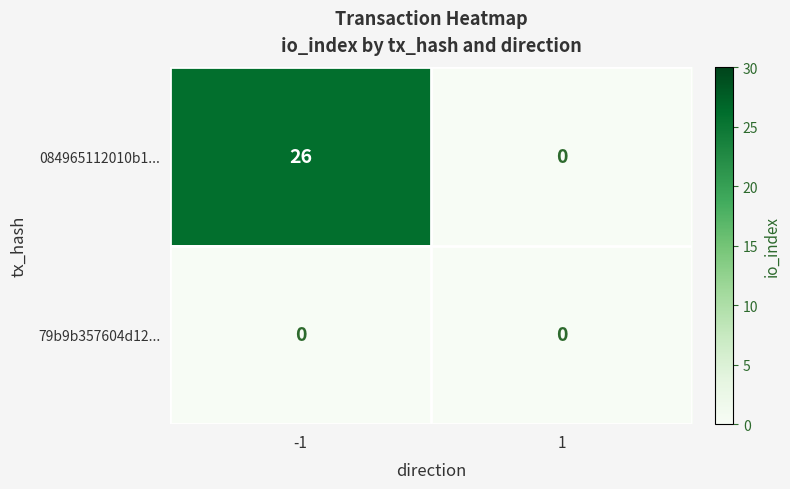

What is the total value across all series at -1?

26